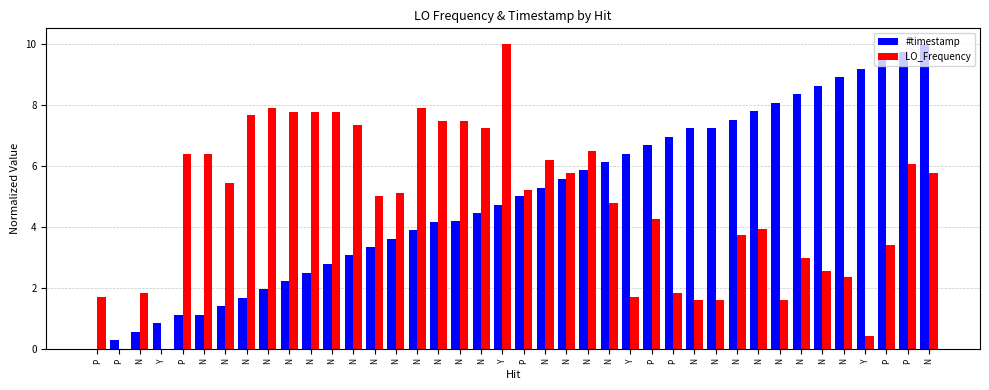

How many series are shown in this chart?

2